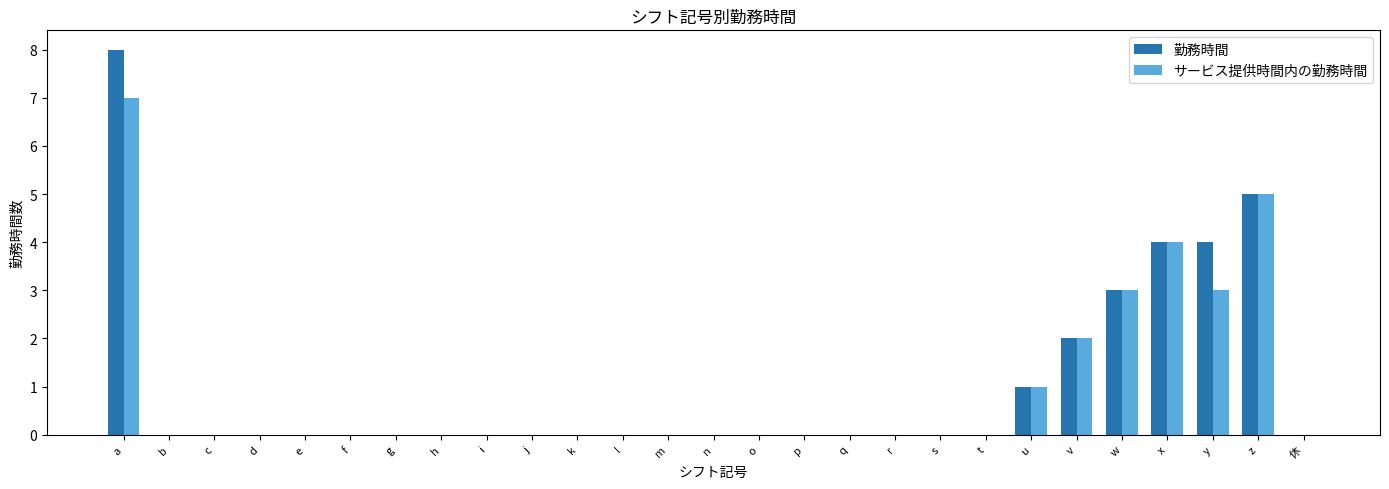

At which category is the sum across all series the highest?

a